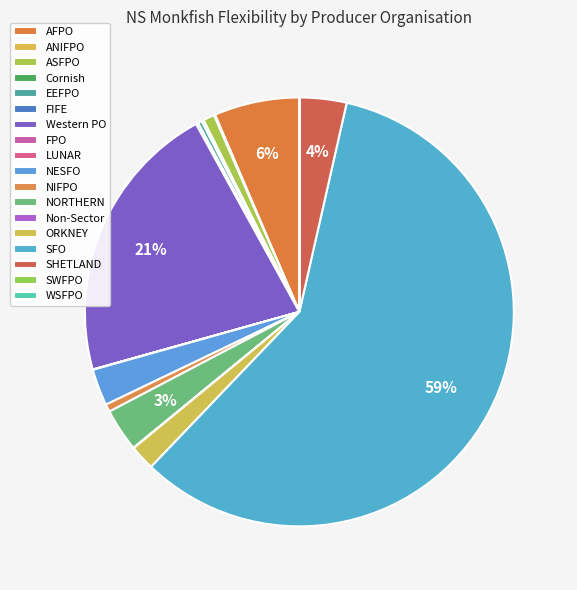

To the nearest percent, what is the difference between the largest and smallest slice percentages?

59%